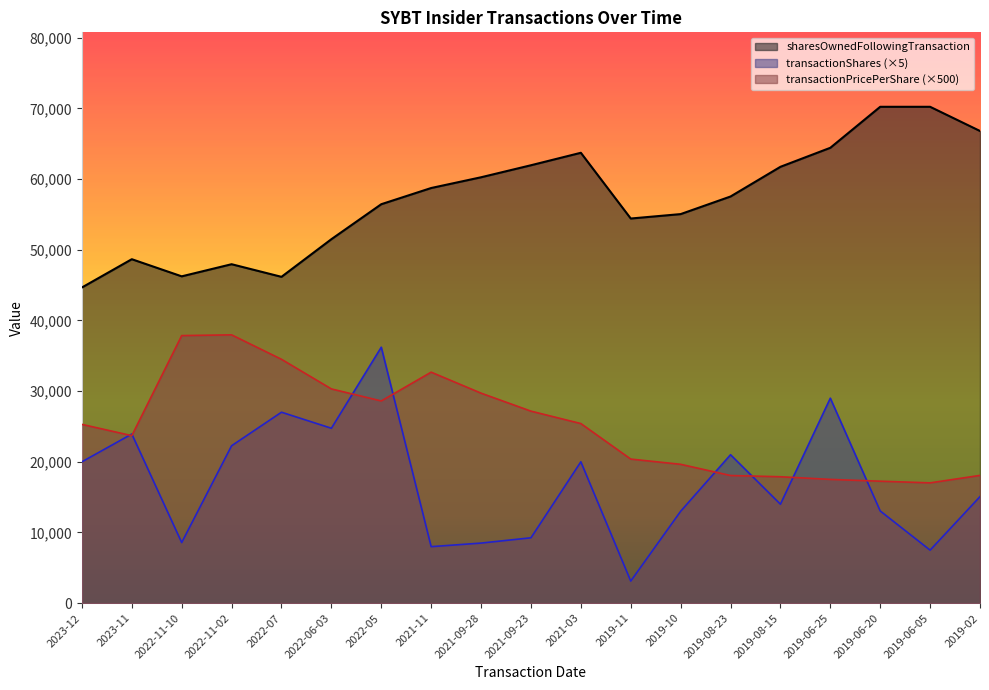

How many data points in transactionShares are less than 15075?

9